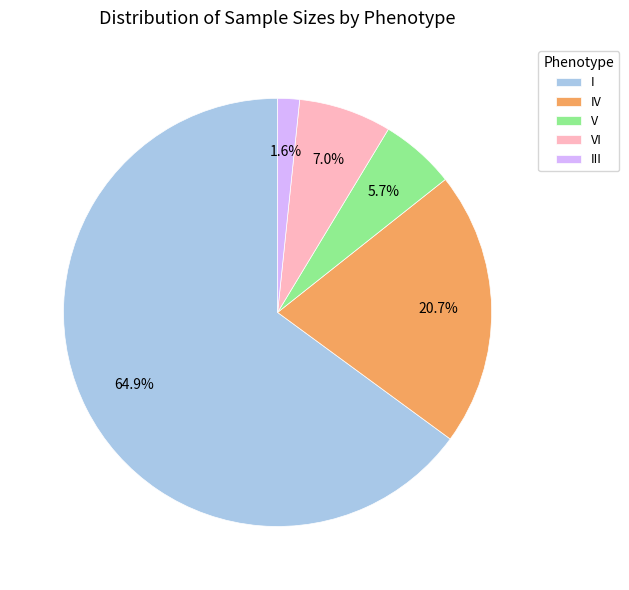

Is the sum of VI and I greater than half?

Yes